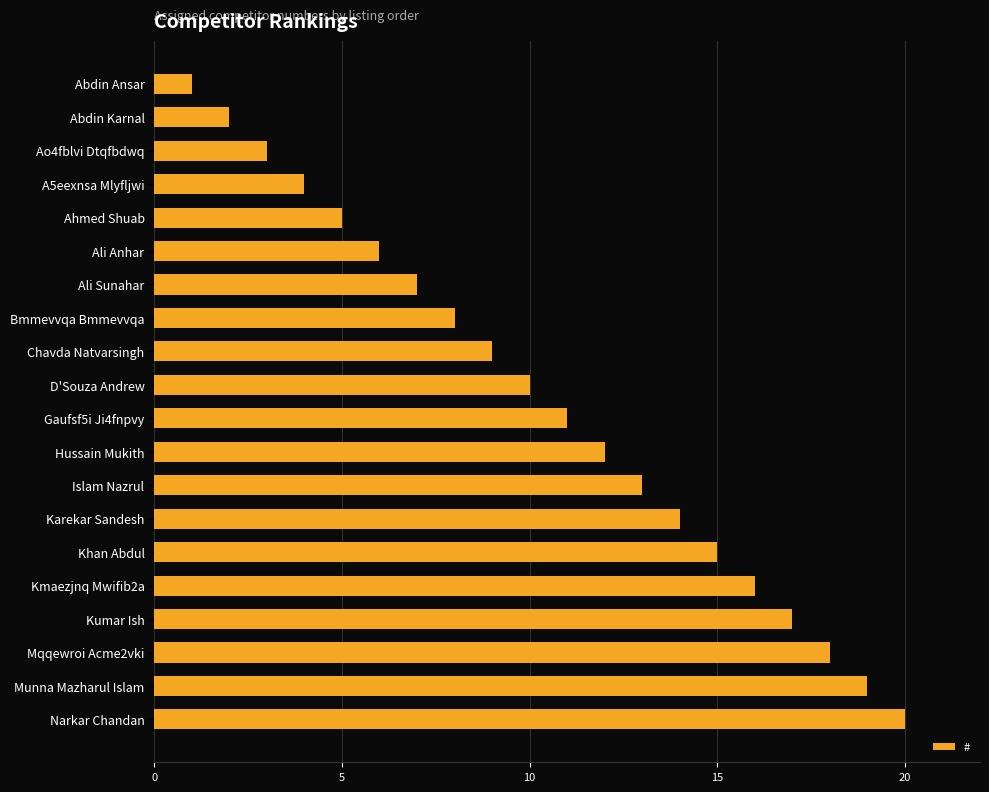

What is the label of the 2nd bar from the bottom?

Munna Mazharul Islam